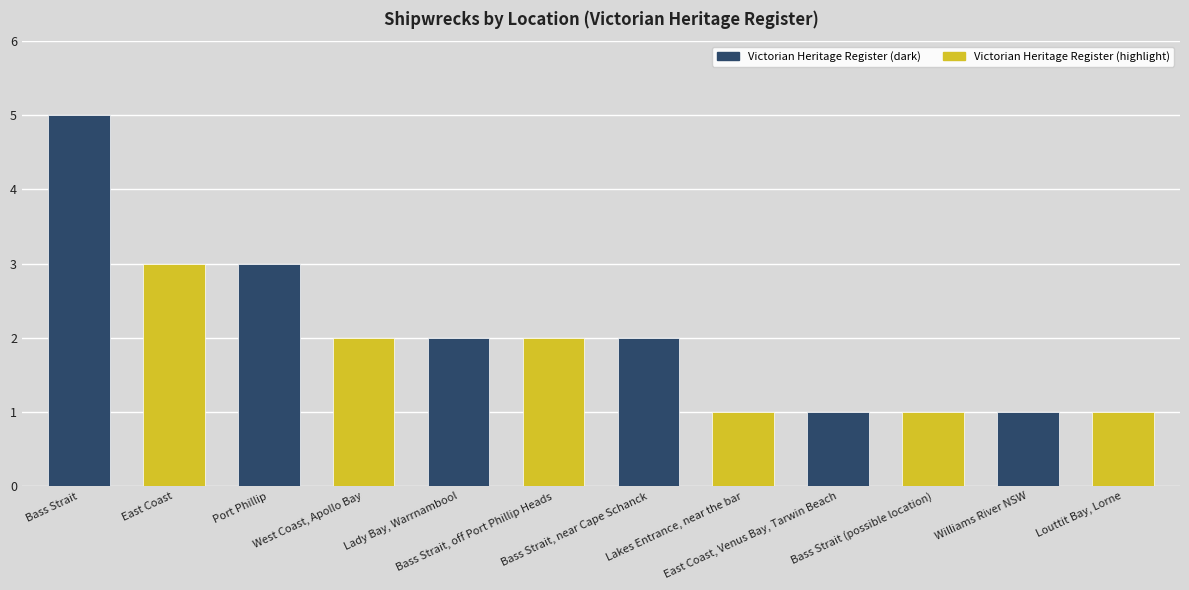

What is the change in value from Bass Strait, off Port Phillip Heads to Louttit Bay, Lorne?

-1